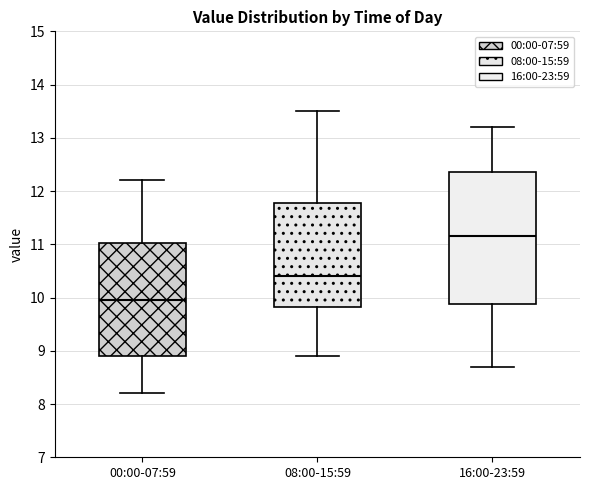

Reading left to right, transcribe this box plot: for each box, give where its median line is, the range the box spans, and where its two whiskers end, as read against the y-axis. The values are not printed on the chart, so give them approximately, as read against the axis.

00:00-07:59: median 10.0, box 8.9 to 11.0, whiskers 8.2 to 12.2
08:00-15:59: median 10.4, box 9.8 to 11.8, whiskers 8.9 to 13.5
16:00-23:59: median 11.2, box 9.9 to 12.4, whiskers 8.7 to 13.2